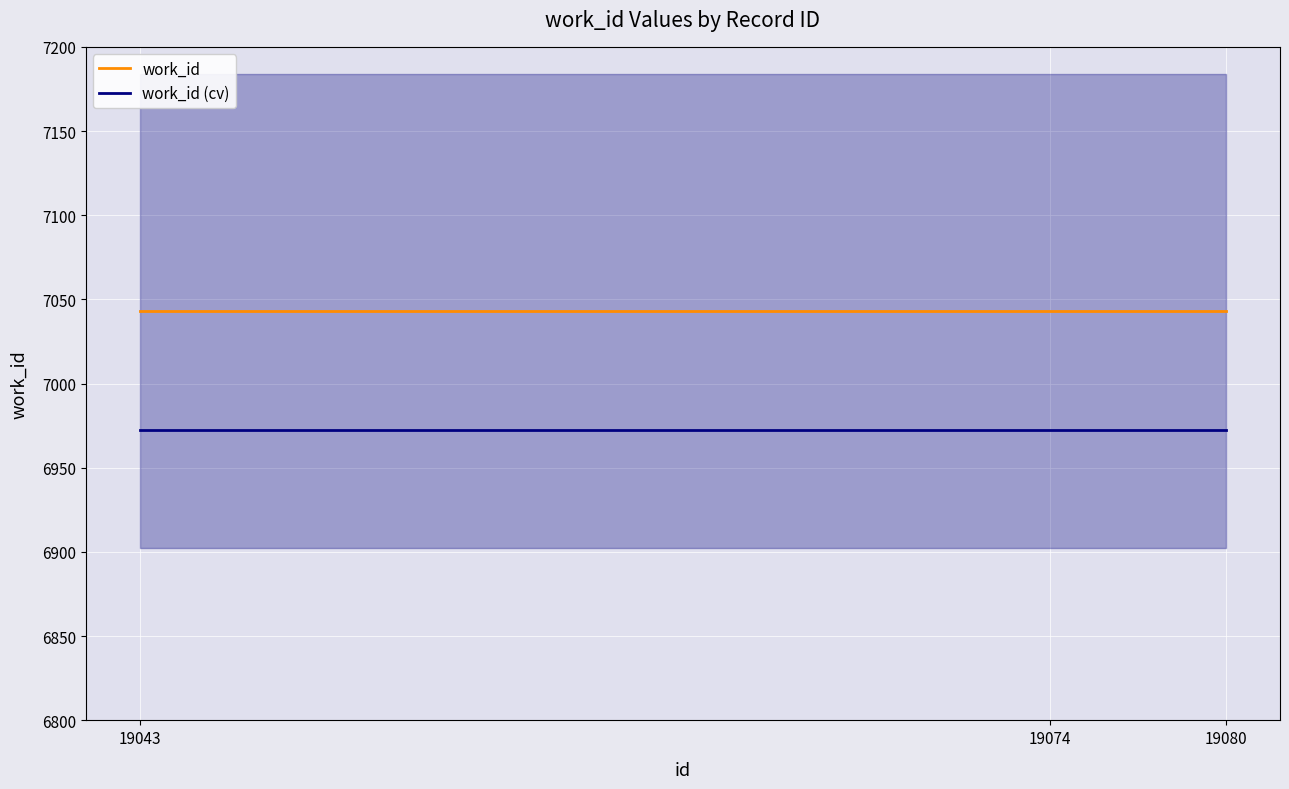

Reading left to right, extract all data points from this chart.

work_id: 19043=7043.0	19074=7043.0	19080=7043.0
work_id (cv): 19043=6972.6	19074=6972.6	19080=6972.6